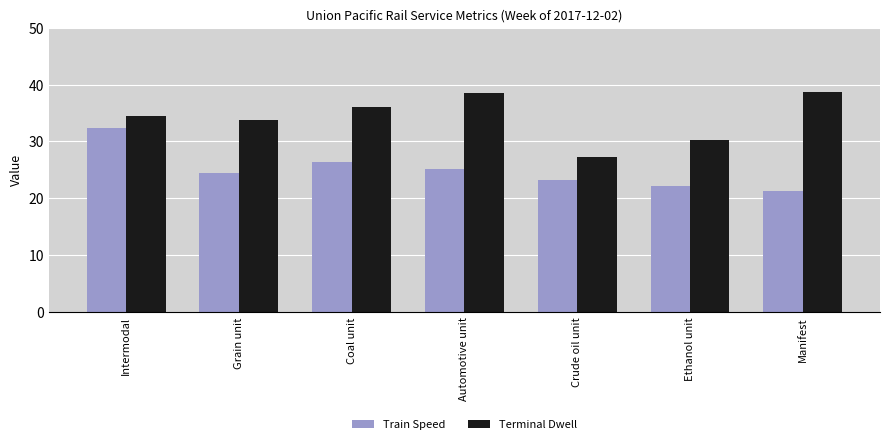

What is the difference between the highest and lowest values at Ethanol unit?

8.2